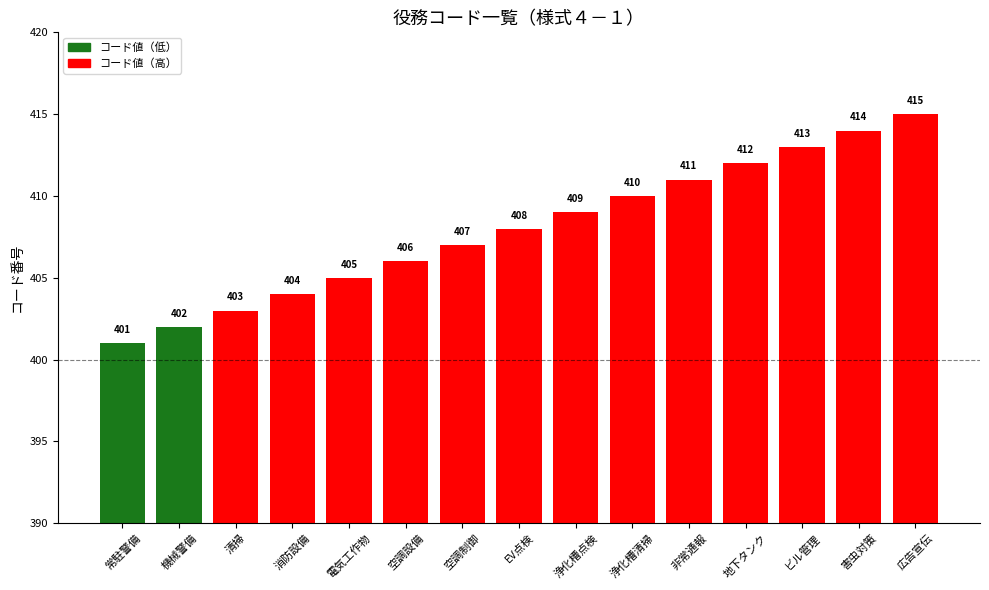

What is the approximate value at 清掃, to the nearest 5?

405